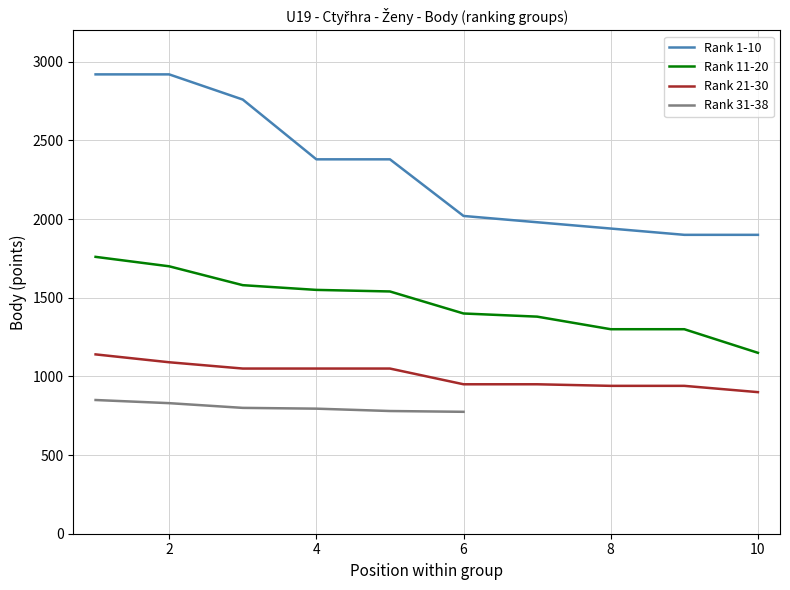

Where is Rank 1-10 nearest to the value 2410?

4